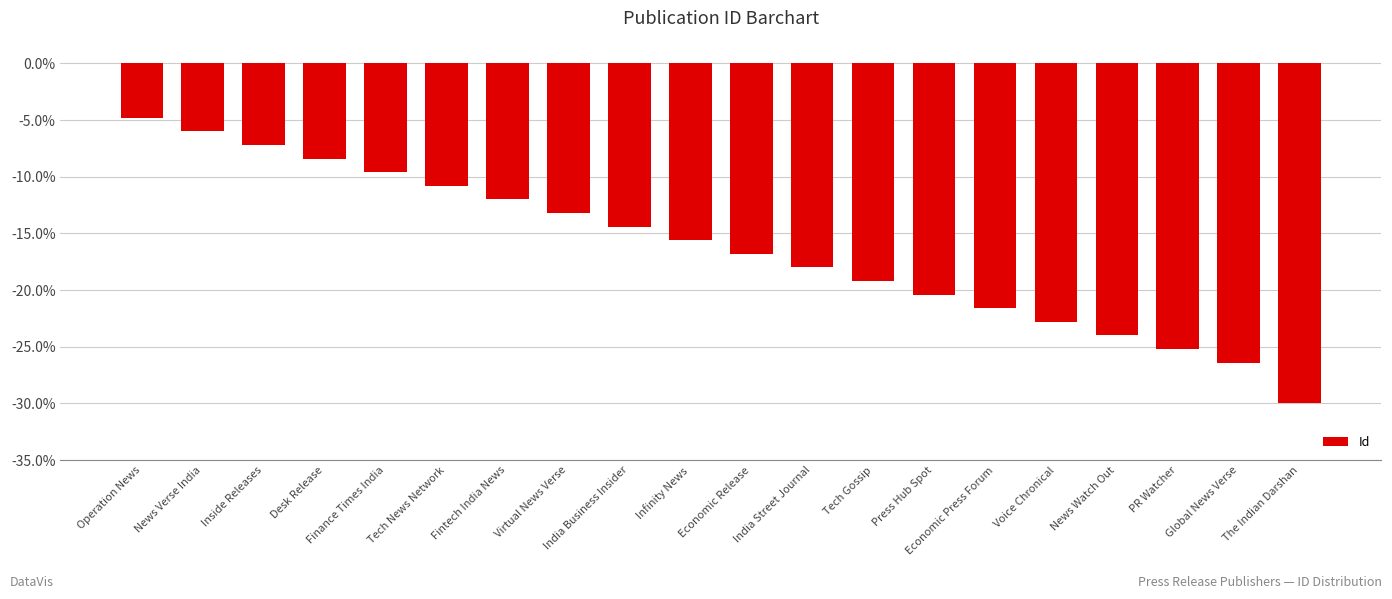

Between India Business Insider and Press Hub Spot, which is larger?

India Business Insider